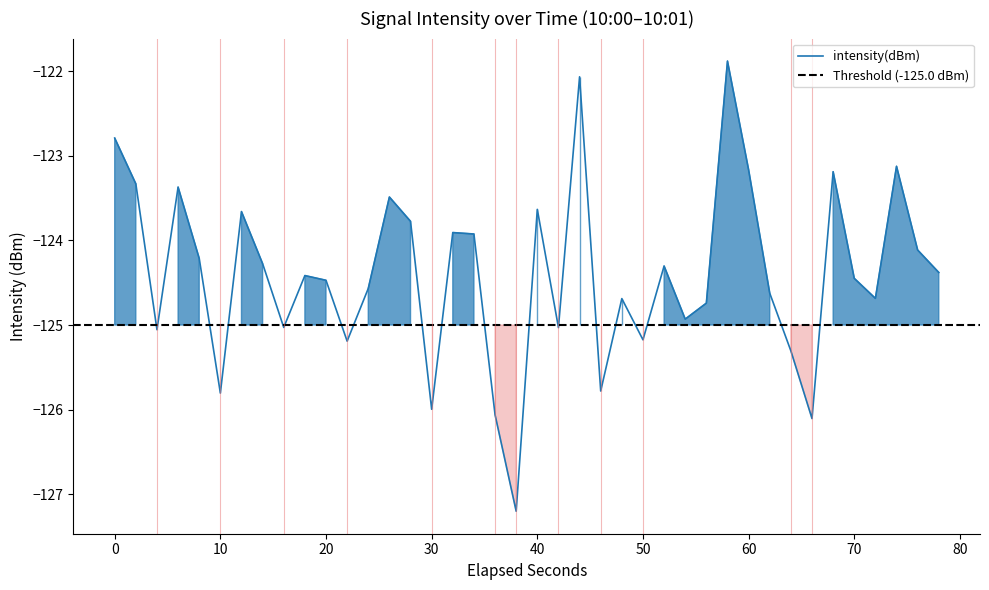

What is the difference between the second highest and minimum values?

5.1